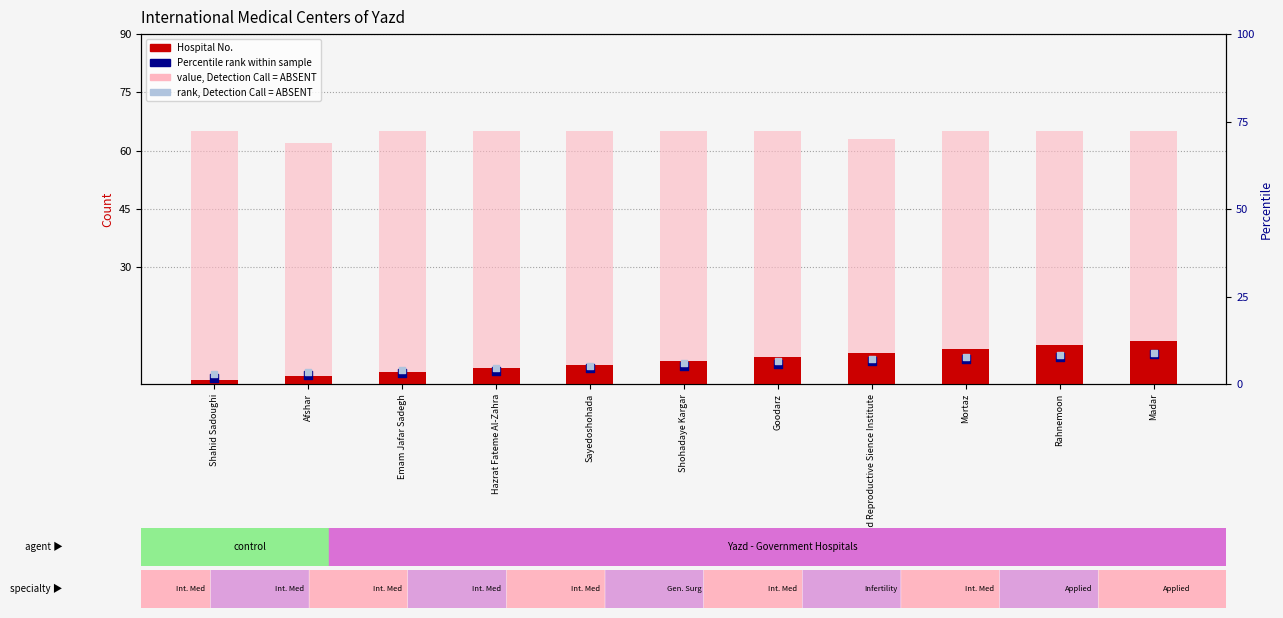

Which series has the largest total across all categories?

value, Detection Call = ABSENT